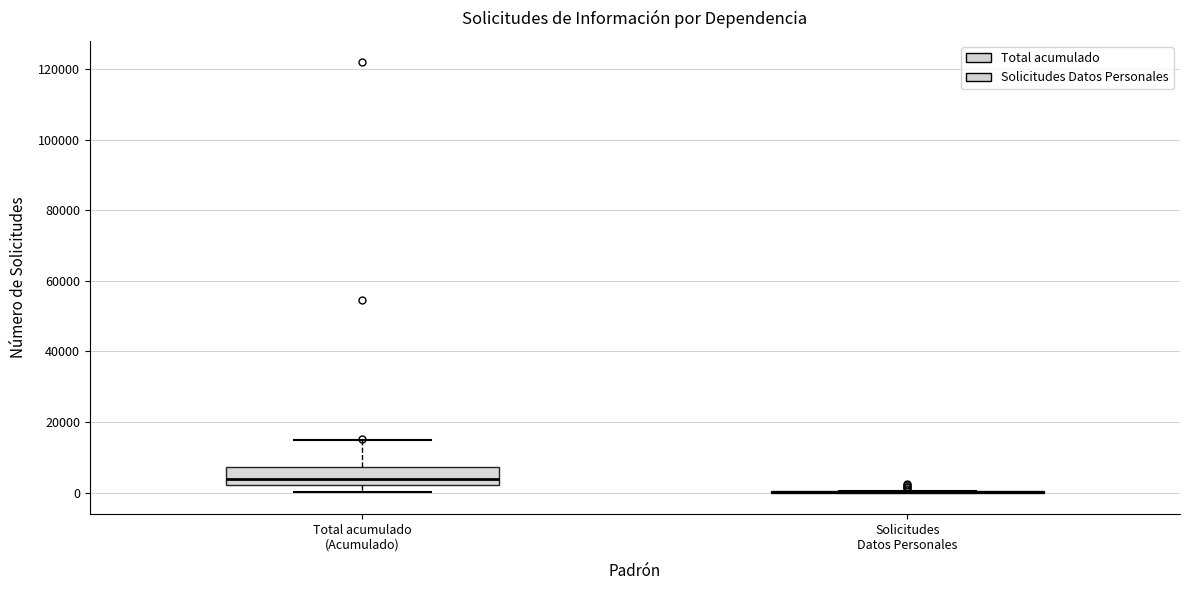

Which box is the tallest, from its lower edge to its upper edge?

Total acumulado (Acumulado)